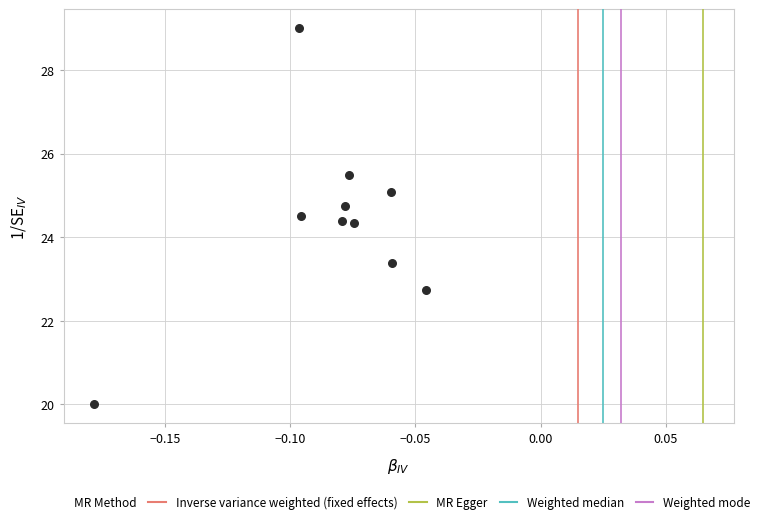

What is the average Y value?

24.4